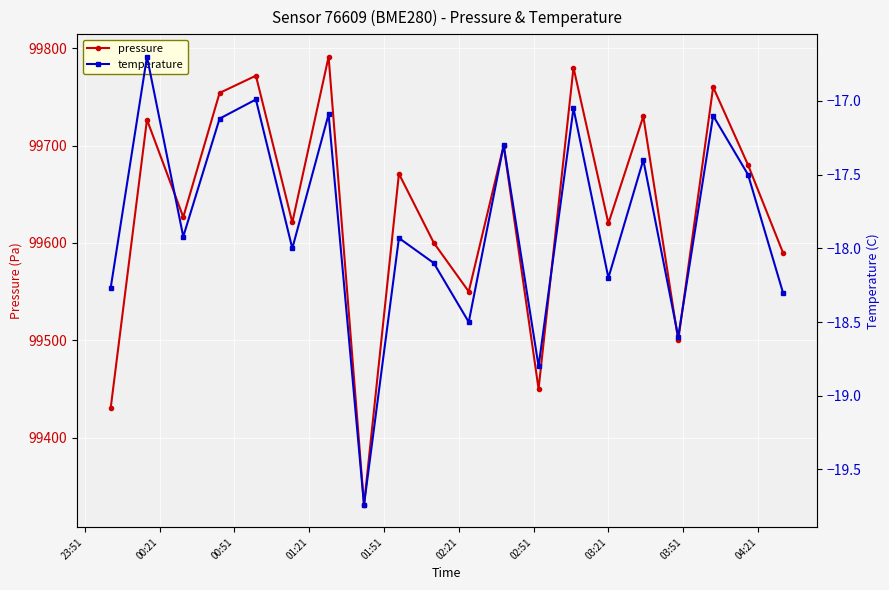

Count the number of data series in this chart.

2